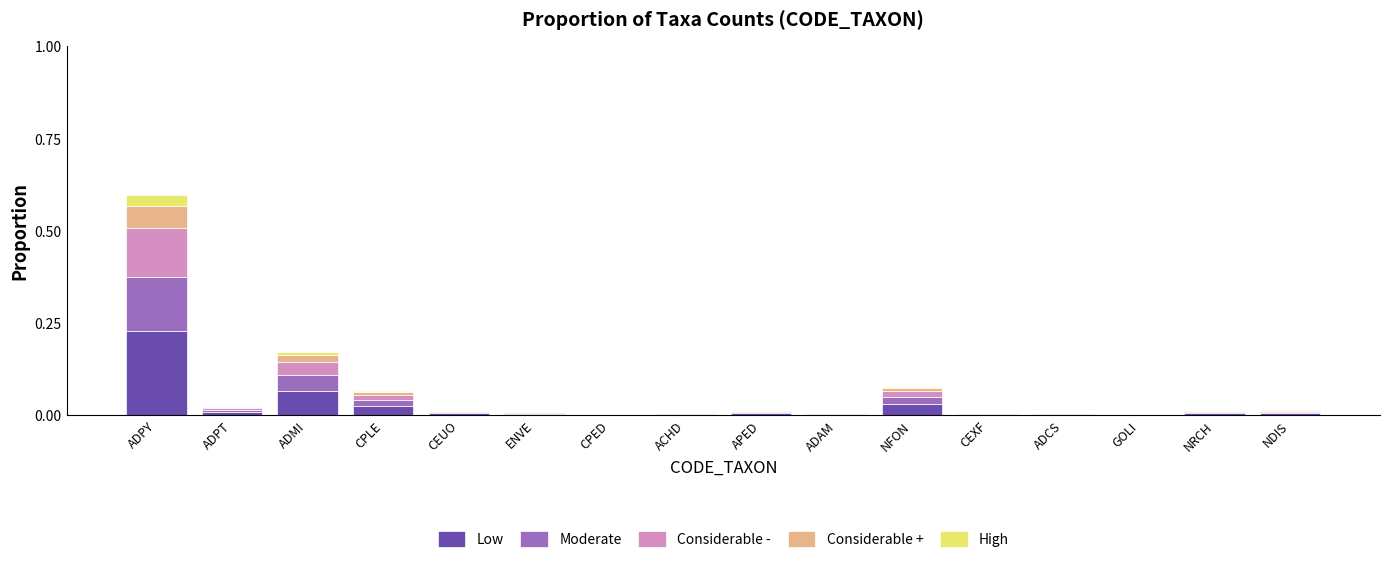

True or false: Low has a value of 0.0 at ACHD.

True